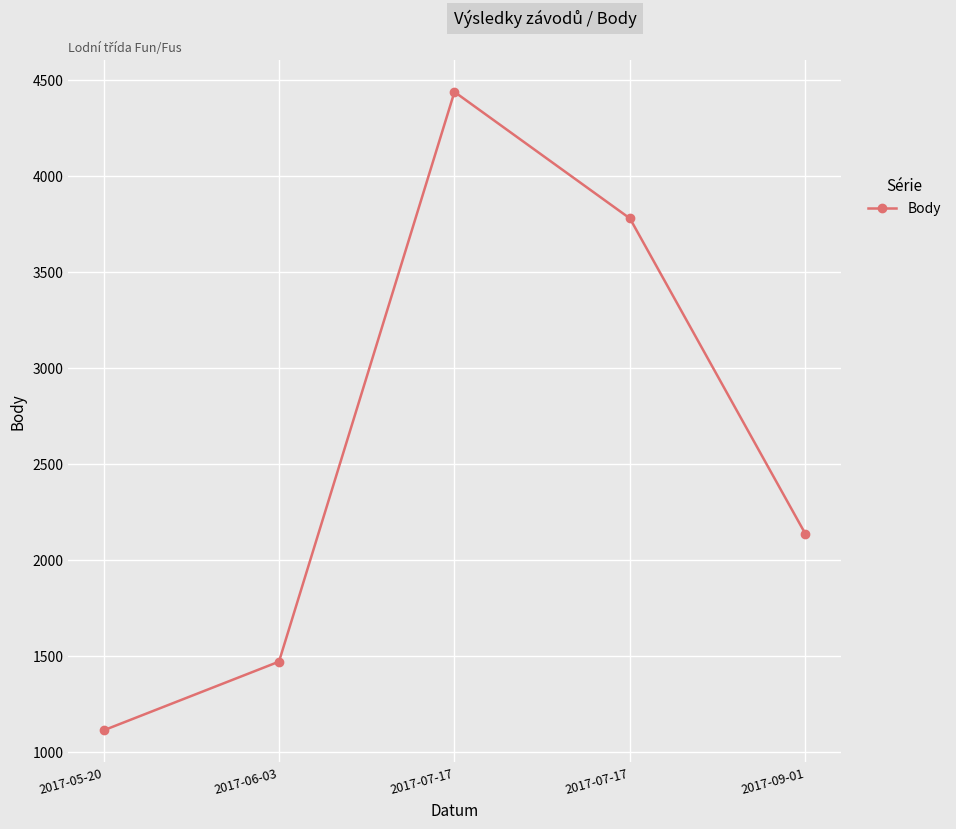

What is the difference between the values at 2017-07-17 and 2017-05-20?

3325